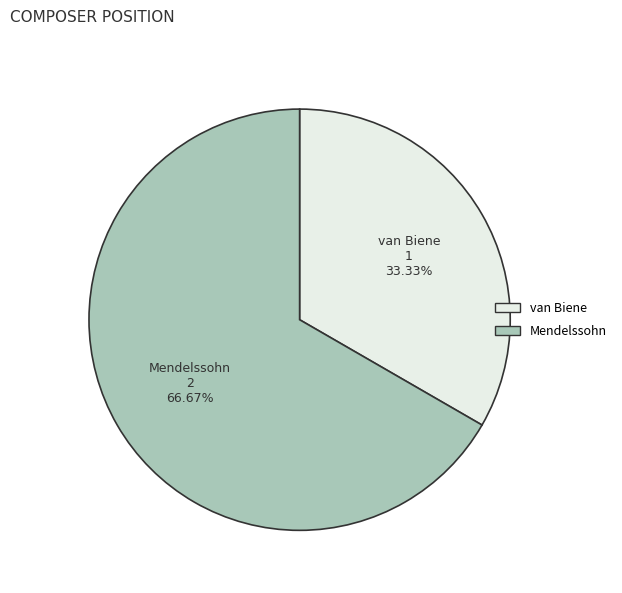

Which has a higher value, van Biene or Mendelssohn?

Mendelssohn